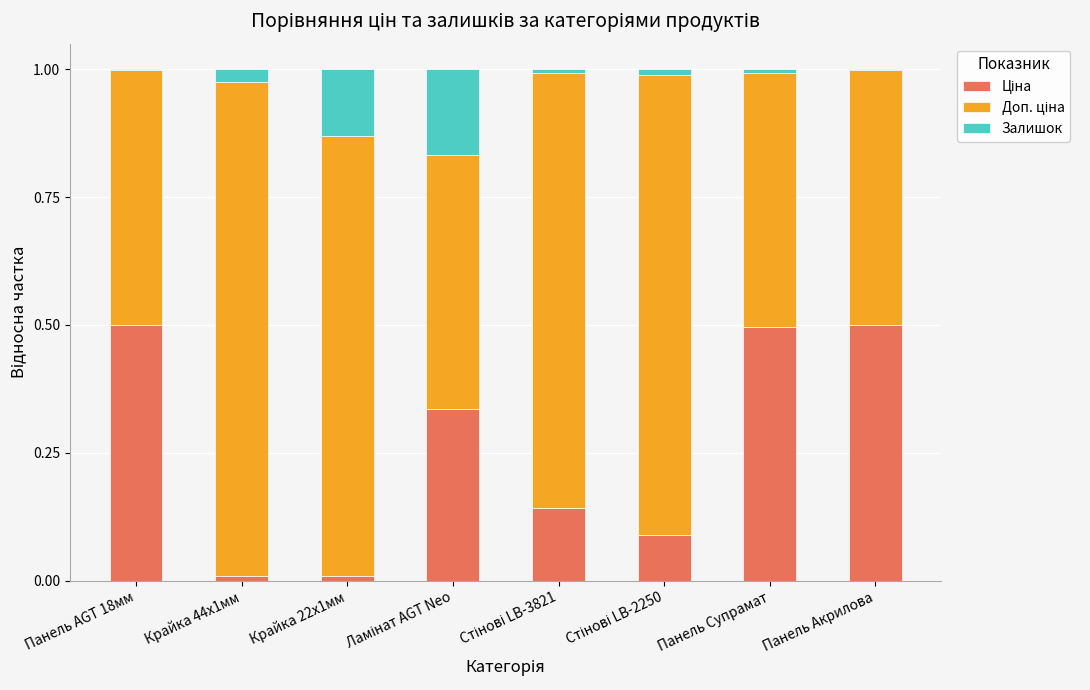

List the series in order of their peak value, highest first.

Доп. ціна, Ціна, Залишок